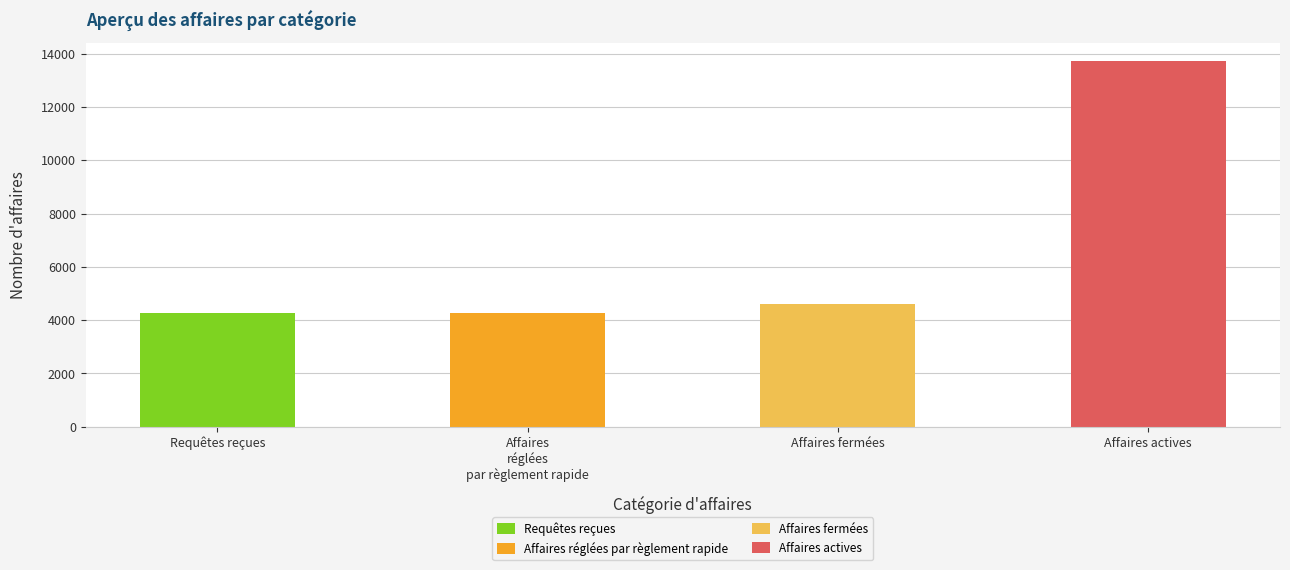

Rank the series by their maximum value, from lowest to highest.

Requêtes reçues, Affaires réglées par règlement rapide, Affaires fermées, Affaires actives